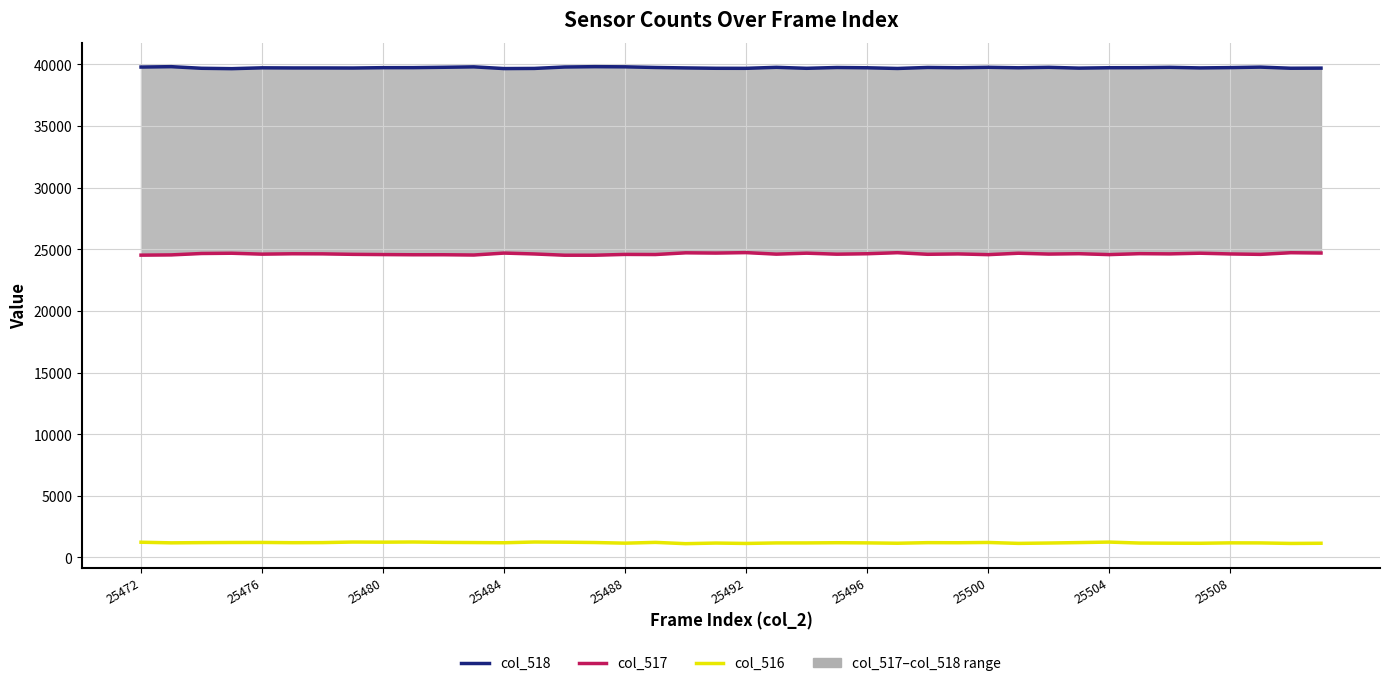

What is the sum of all col_518 values?

1588947